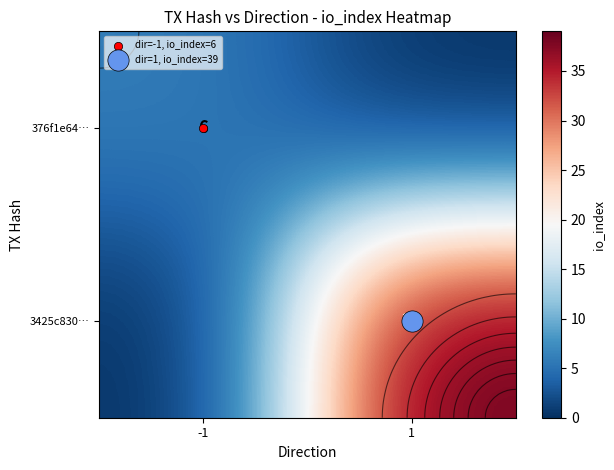

List the labels in order of 3425c830… value, largest first.

1, -1